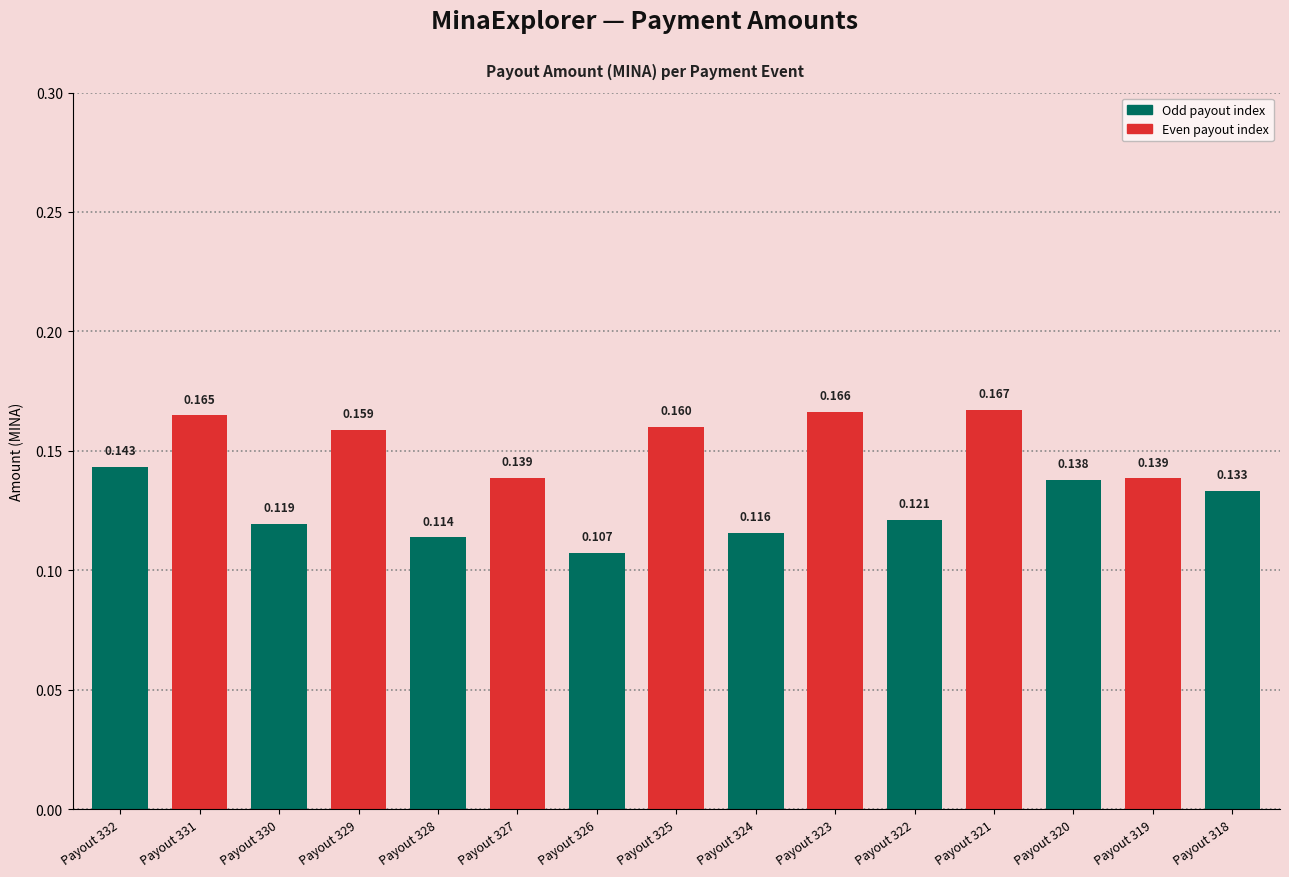

Reading left to right, list all the values displayed in this chart.

Payout 332=0.1	Payout 331=0.2	Payout 330=0.1	Payout 329=0.2	Payout 328=0.1	Payout 327=0.1	Payout 326=0.1	Payout 325=0.2	Payout 324=0.1	Payout 323=0.2	Payout 322=0.1	Payout 321=0.2	Payout 320=0.1	Payout 319=0.1	Payout 318=0.1